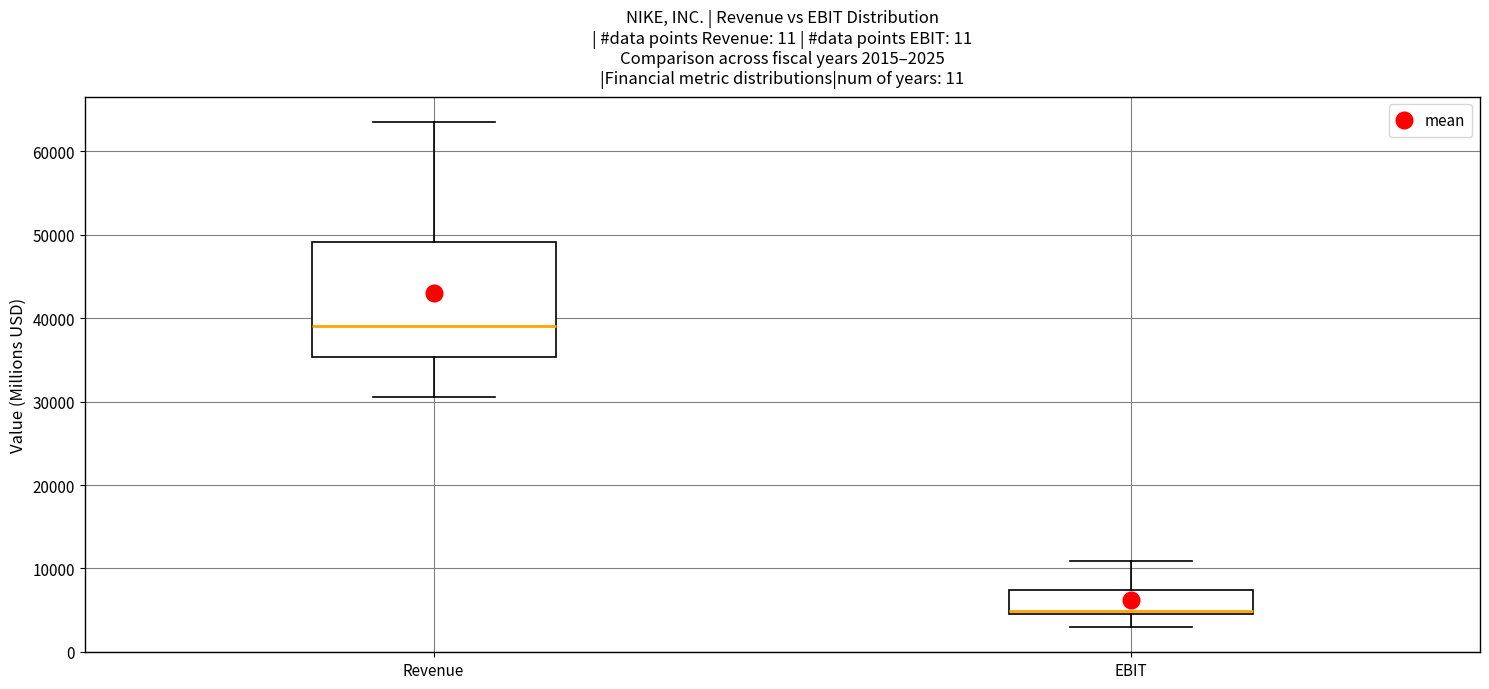

Comparing the boxes themselves (not the whiskers), which one is the tallest?

Revenue